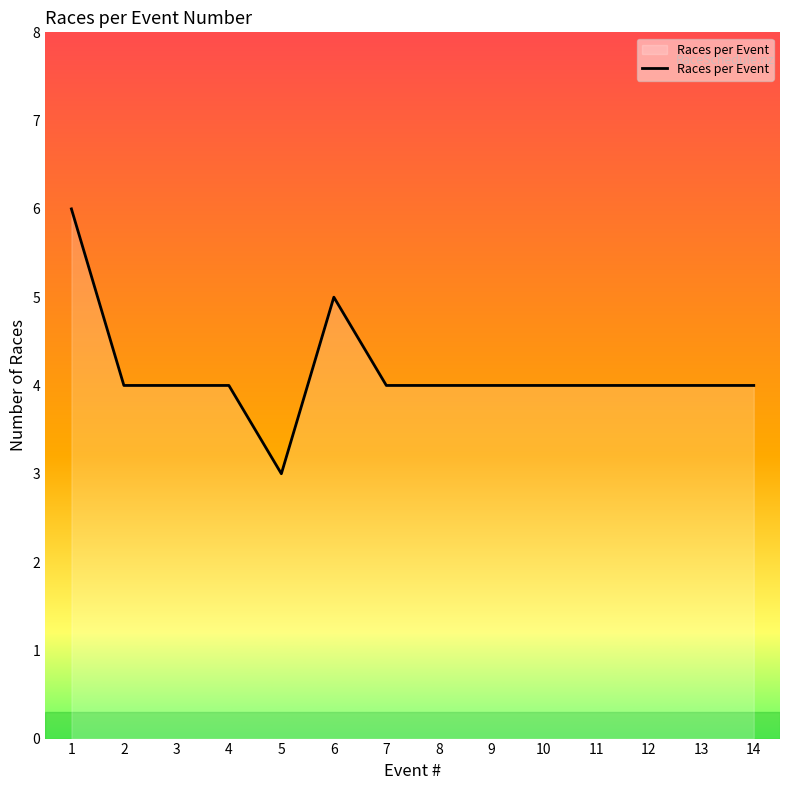

Which category has the lowest value across all series?

5